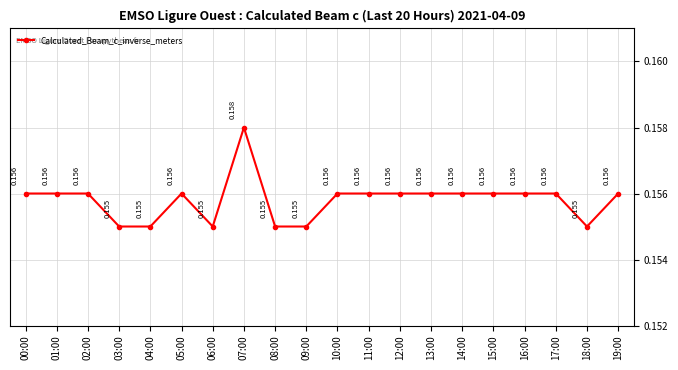

What is the maximum value shown in the chart?

0.2